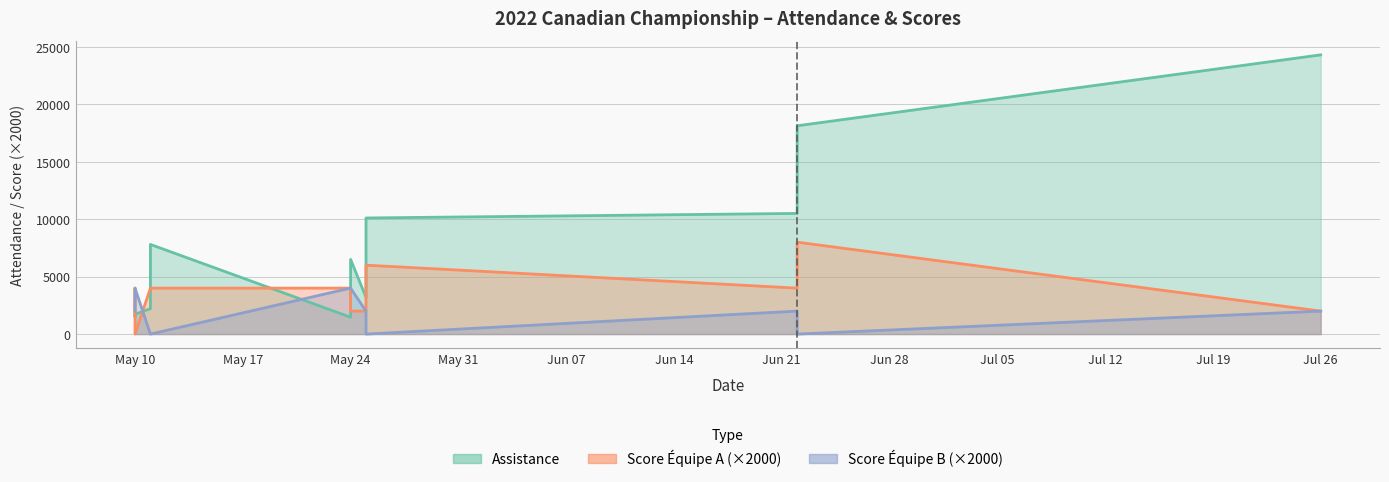

Count the Score de l Equipe A values in the range 2000 to 4000.

9